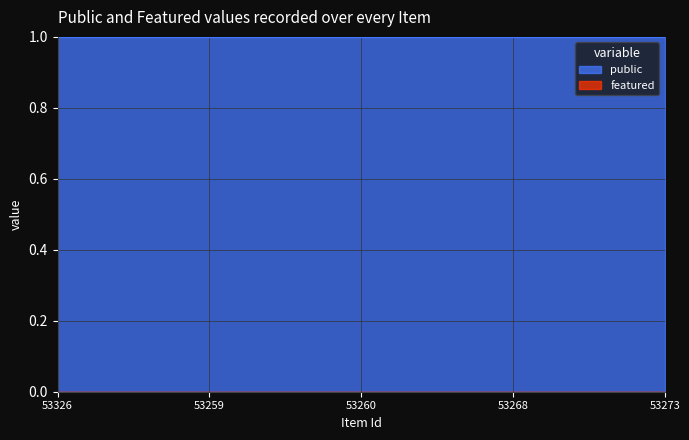

Does the chart have visible grid lines?

Yes